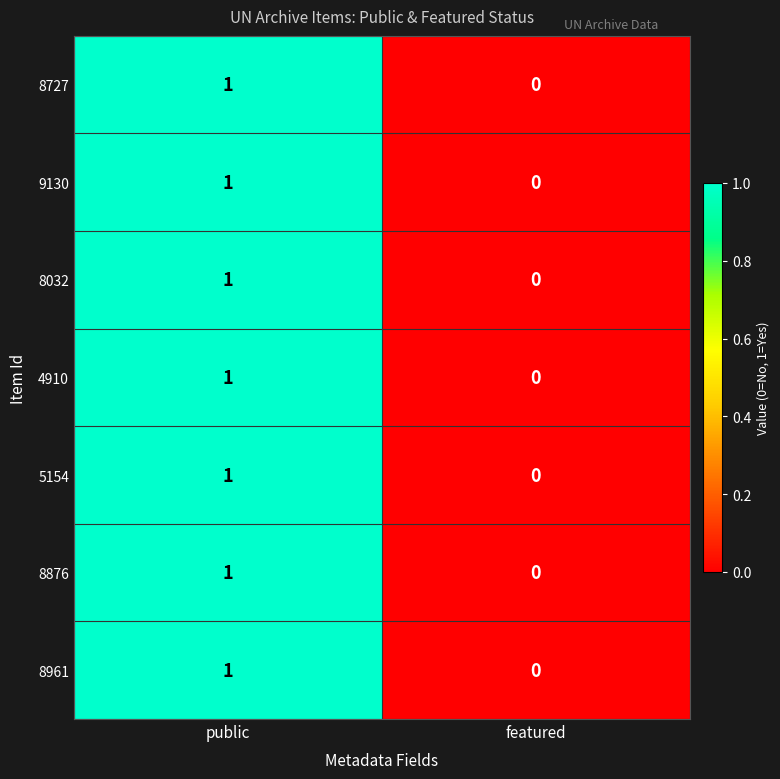

Rank the categories by 8727 value from lowest to highest.

featured, public